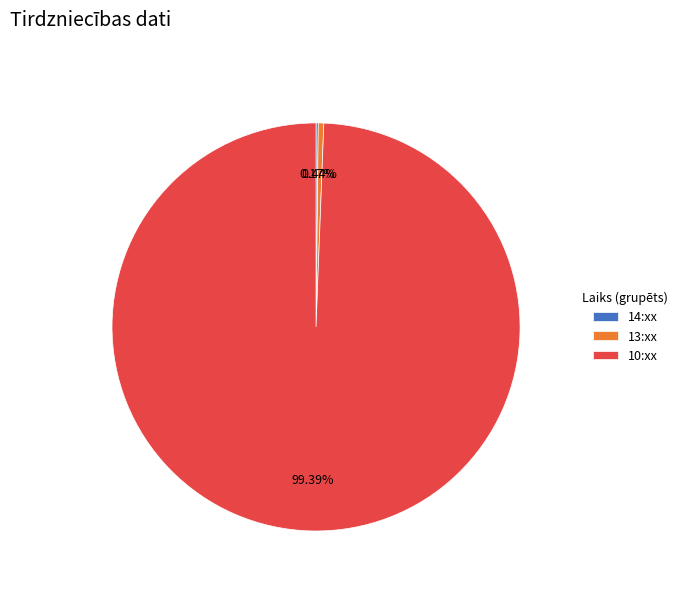

Is there a majority slice in this chart?

Yes